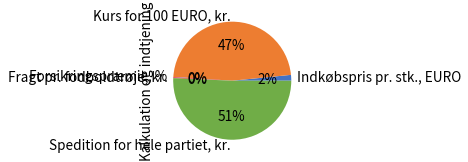

True or false: Spedition for hele partiet, kr. accounts for 51% of the total.

True